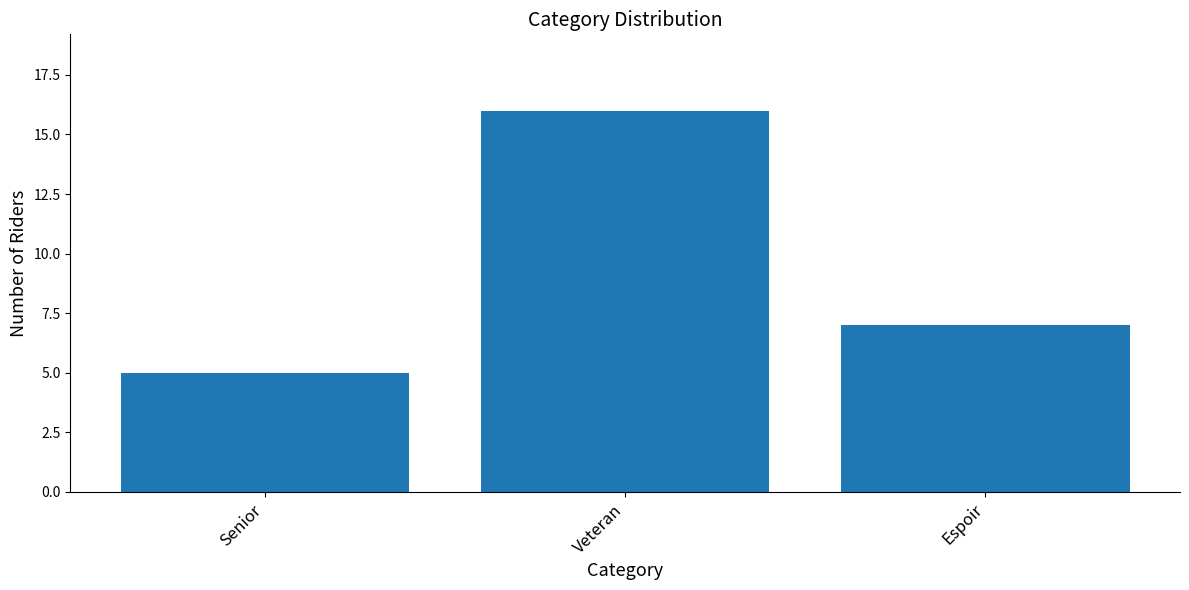

What is the approximate value at Senior?

5